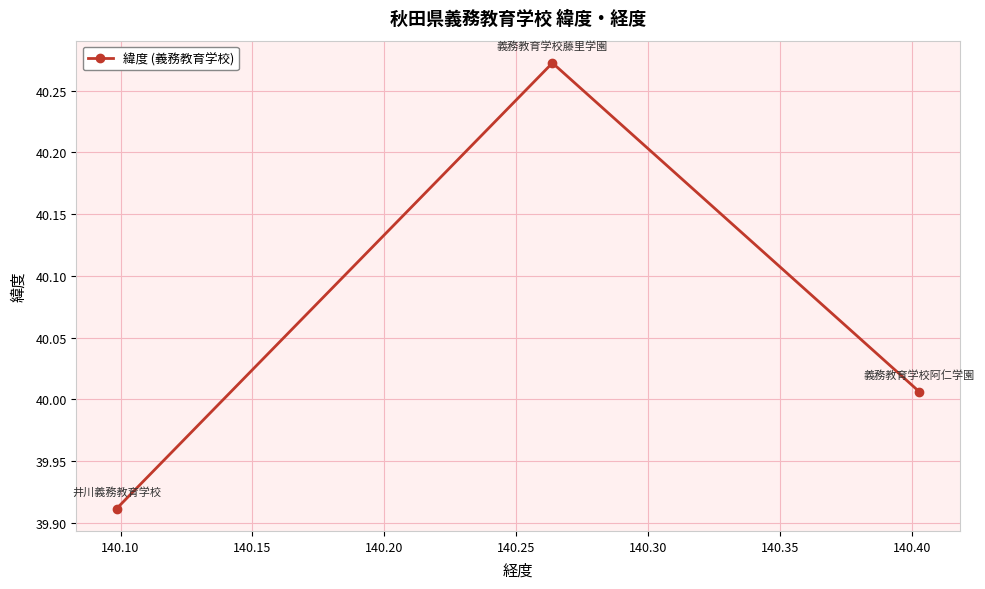

What is the difference between the maximum and minimum values?

0.4